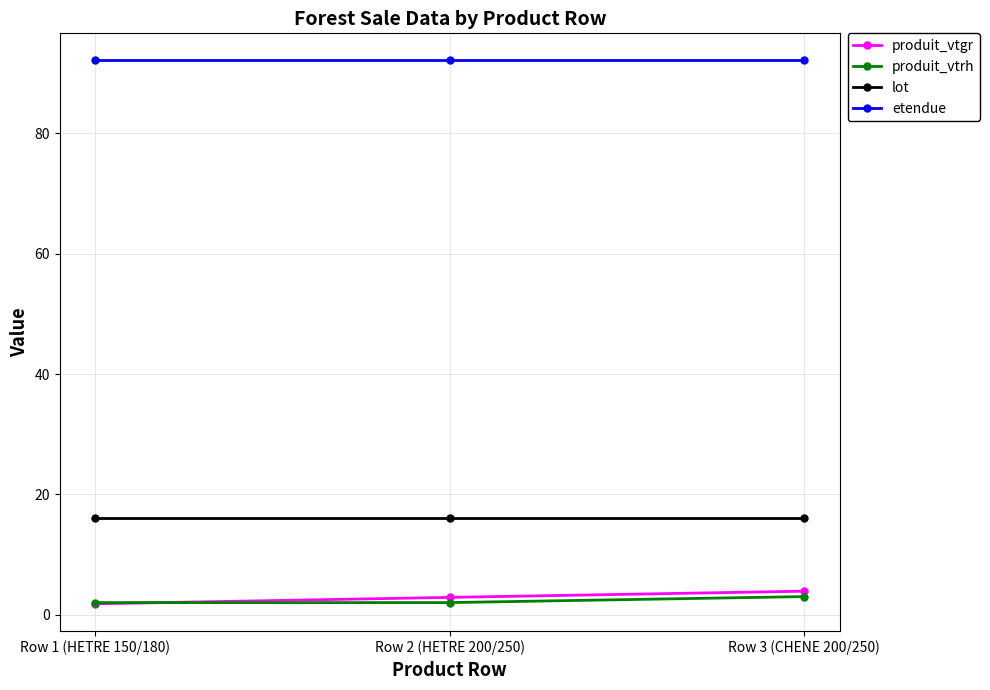

Count the number of data series in this chart.

4